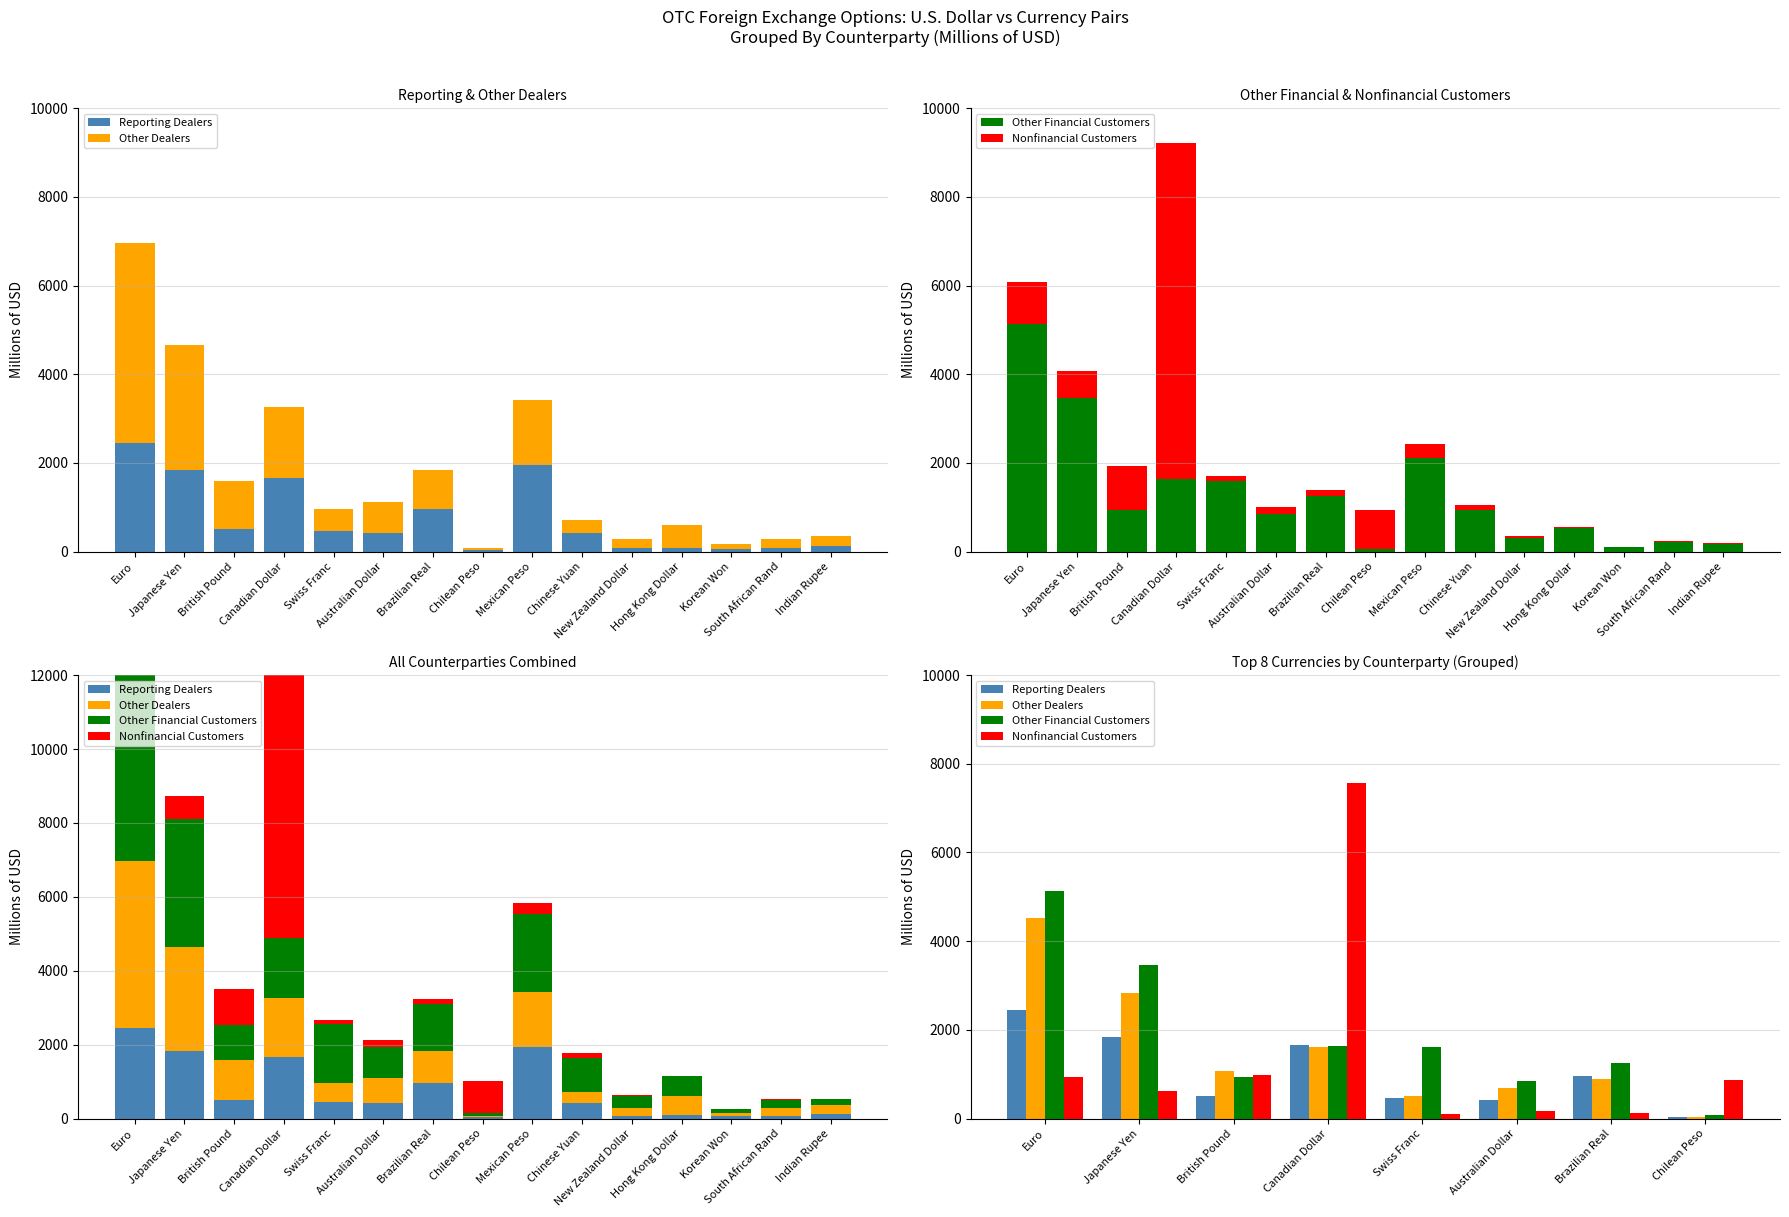

What is the label of the 4th bar from the left?

Canadian Dollar